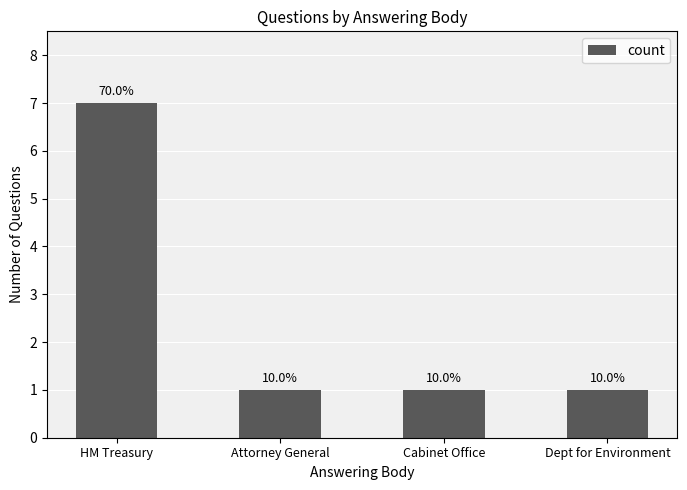

Approximately how many times larger is the value at Dept for Environment compared to Cabinet Office?

1.0